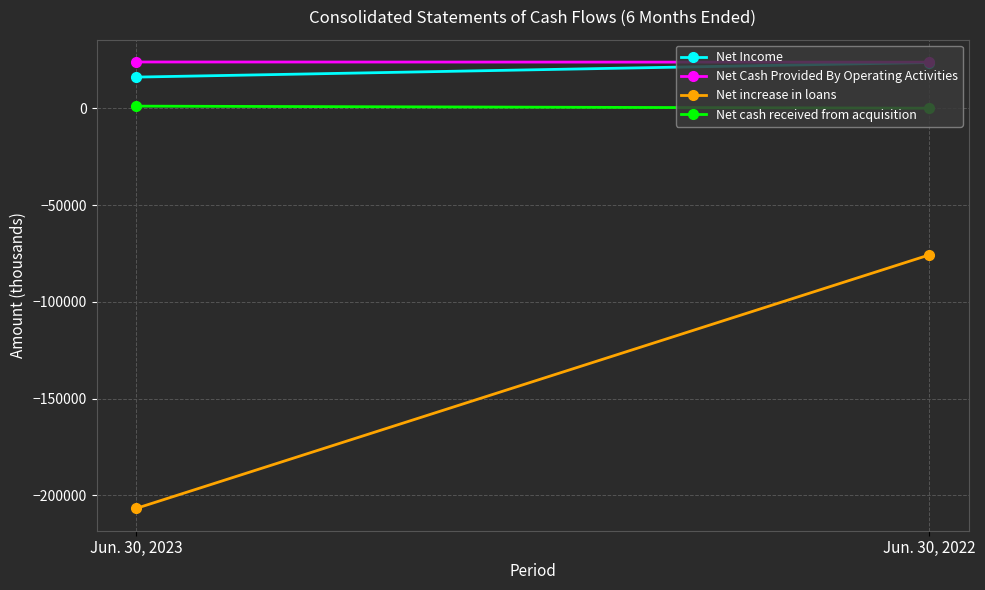

Is this an area chart (filled region under the line)?

No